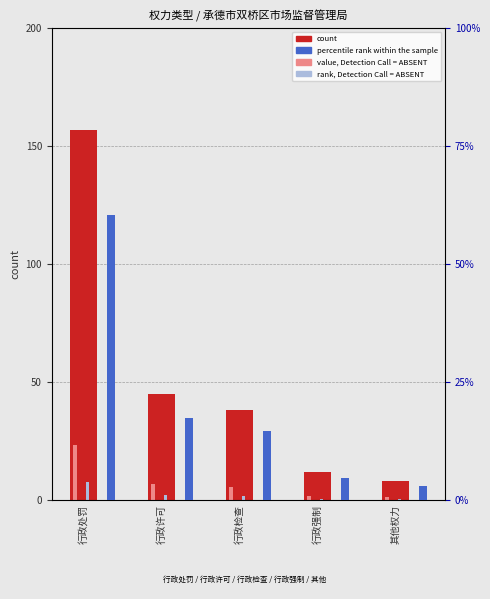

Between 行政强制 and 行政检查, which is larger?

行政检查